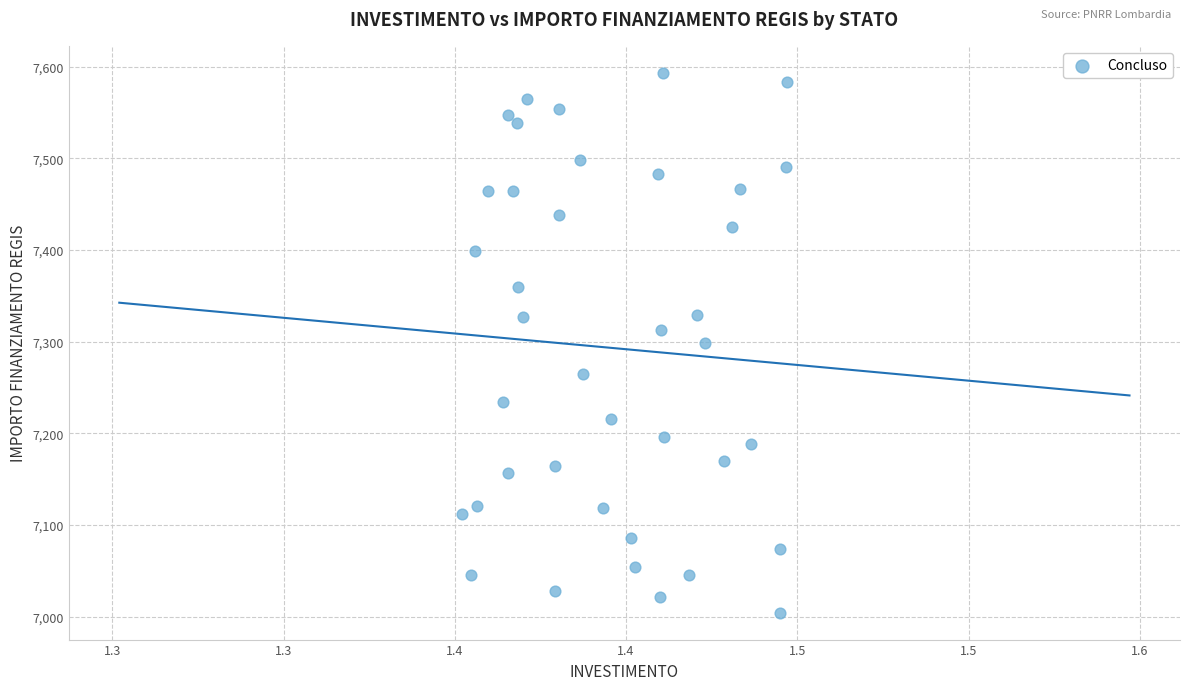

What is the range of Y values (max minus min)?

588.8